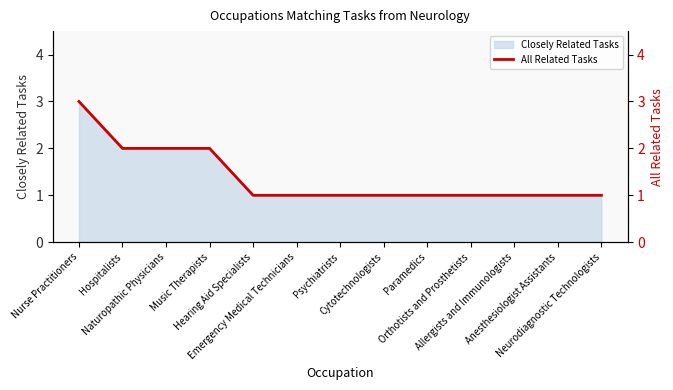

True or false: there are more than 2 points higher than both neighbors.

False